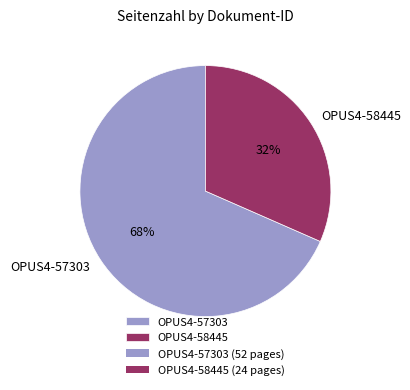

How many slices are in this pie chart?

2